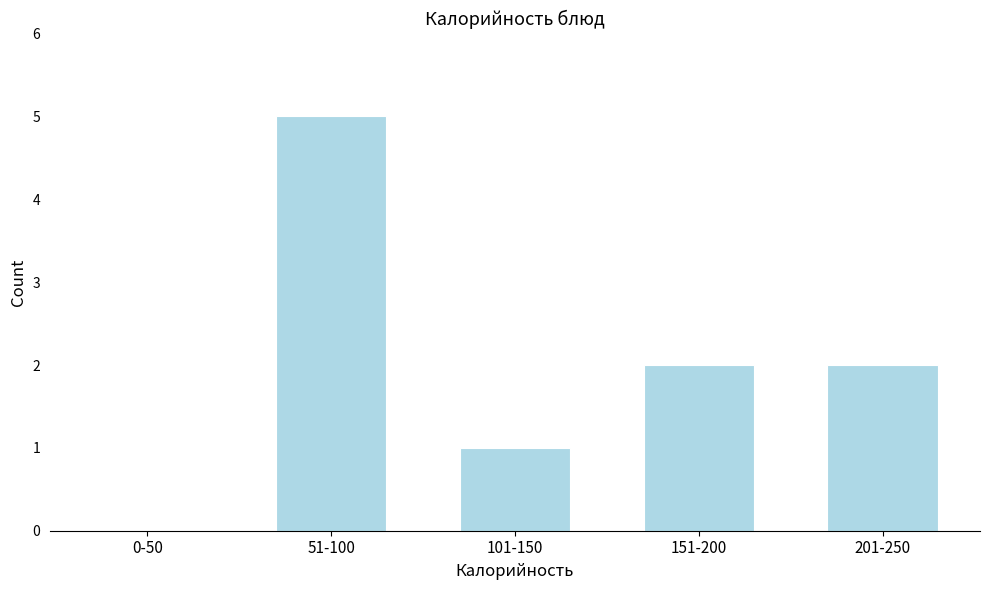

Reading left to right, list all the values displayed in this chart.

0-50=0	51-100=5	101-150=1	151-200=2	201-250=2